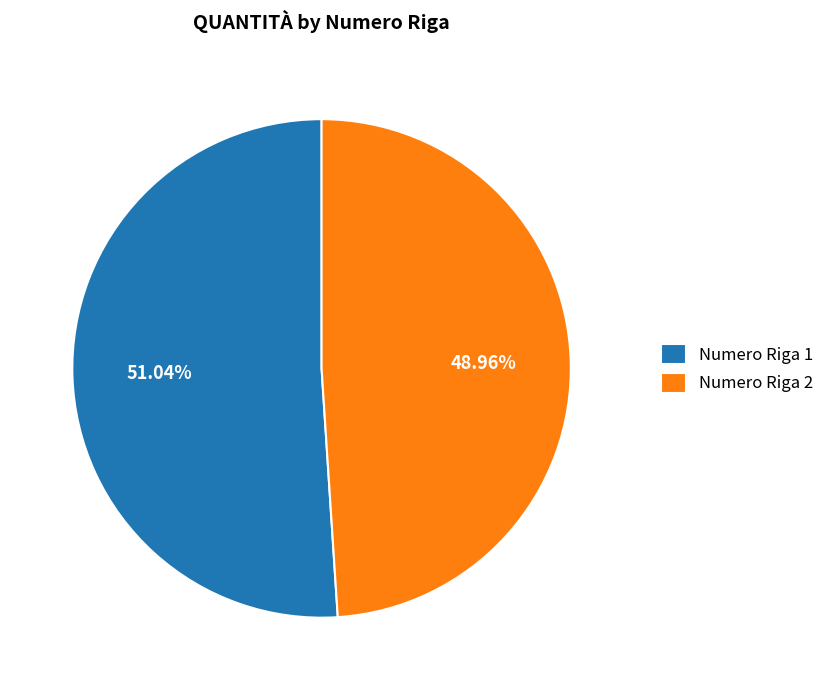

What is the smallest slice in the pie chart?

Numero Riga 2